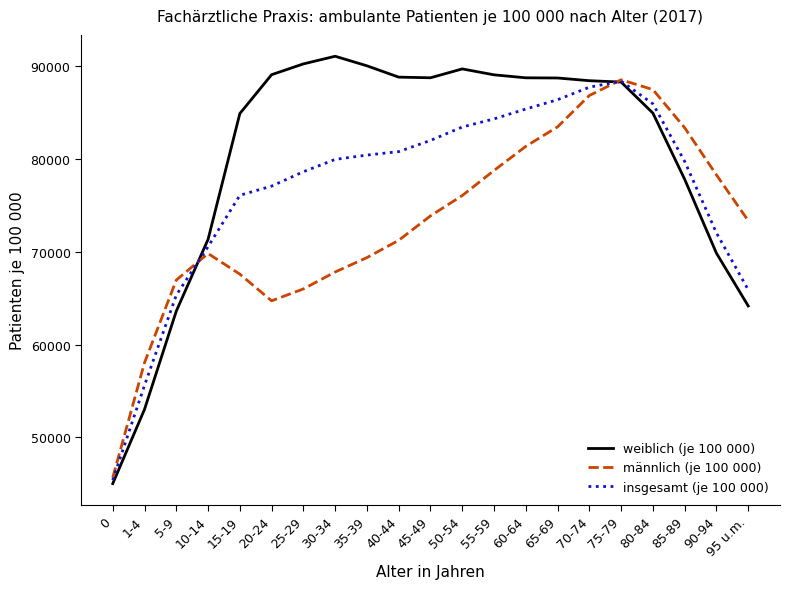

What is the sum of all insgesamt (je 100 000) values?

1611487